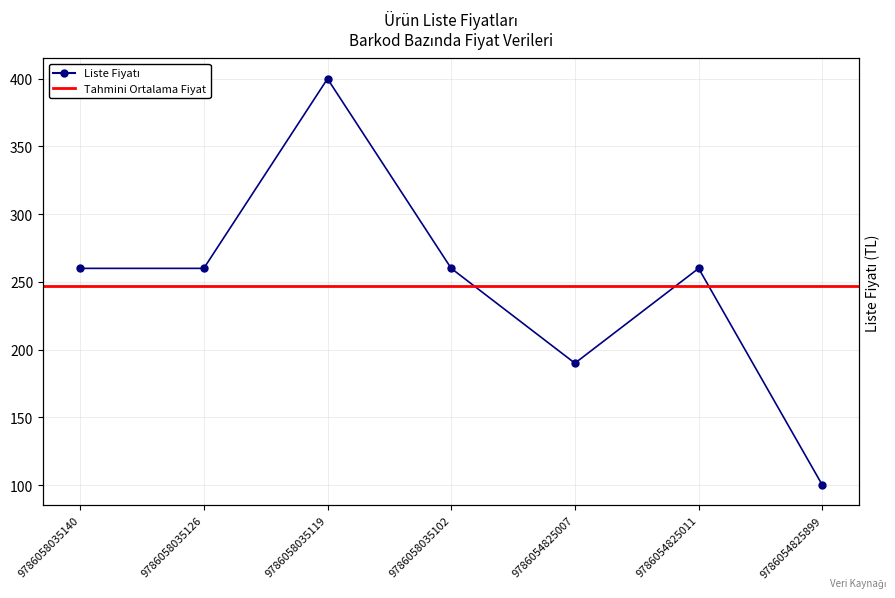

The chart shows a value of 439 at 9786054825011. True or false?

False